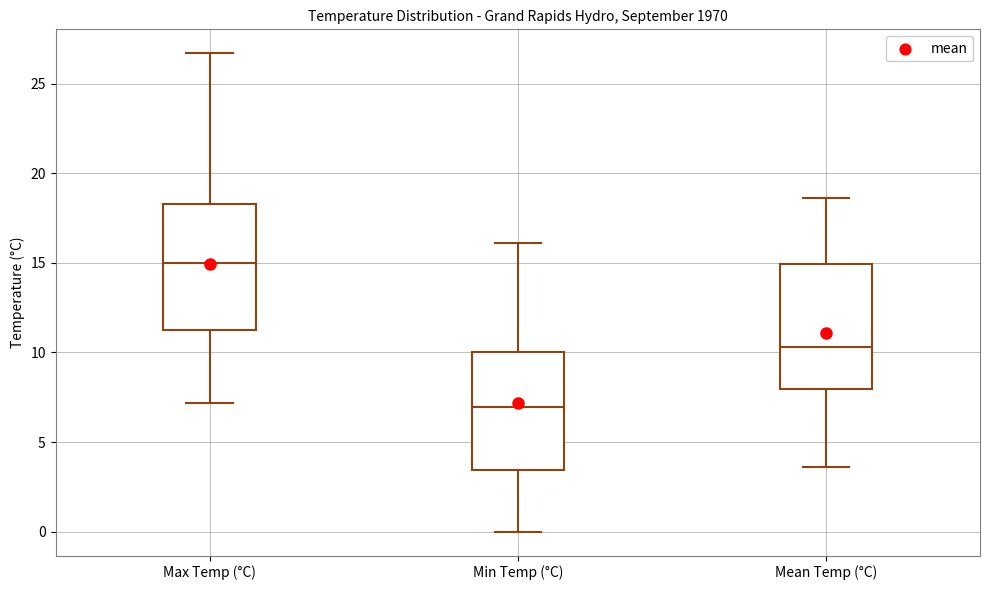

Where does the median line of the box for Max Temp (°C) sit on the y-axis? The values are not printed on the chart, so give them approximately, as read against the axis.

15.0